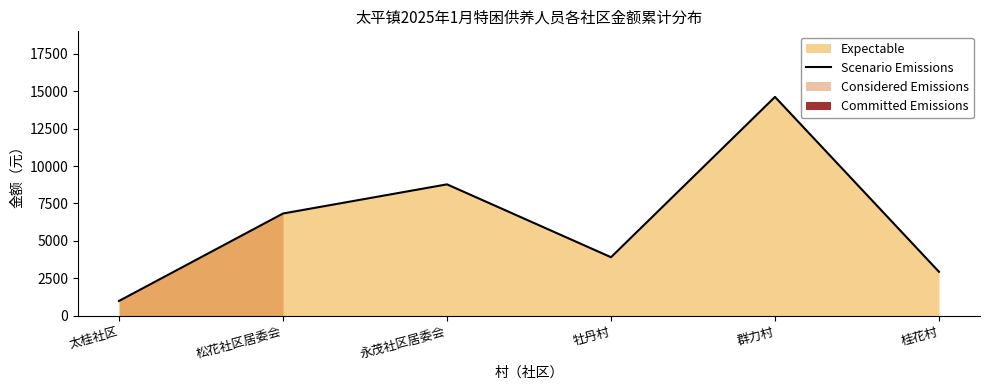

Reading right to left, transcribe all the data shown in this chart.

桂花村=2925	群力村=14625	牡丹村=3900	永茂社区居委会=8775	松花社区居委会=6825	太桂社区=975